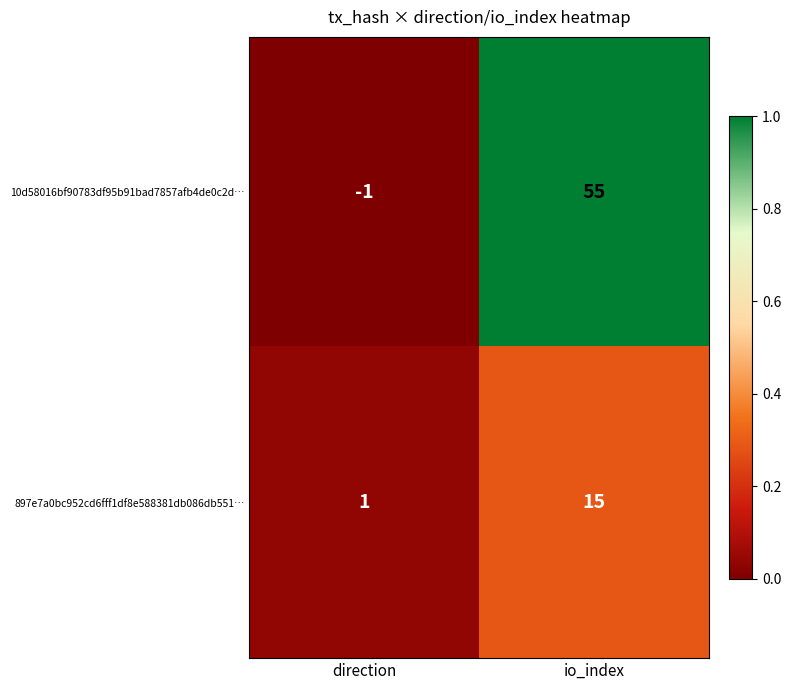

The value of 897e7a0bc952cd6fff1df8e588381db086db551… at io_index is 15. True or false?

True